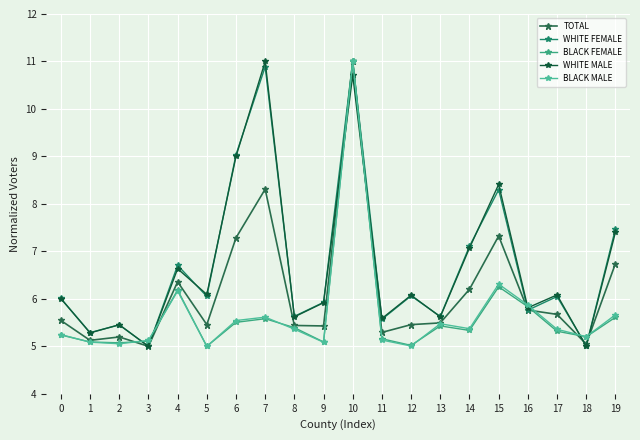

True or false: TOTAL has more than 2 interior local peaks.

True